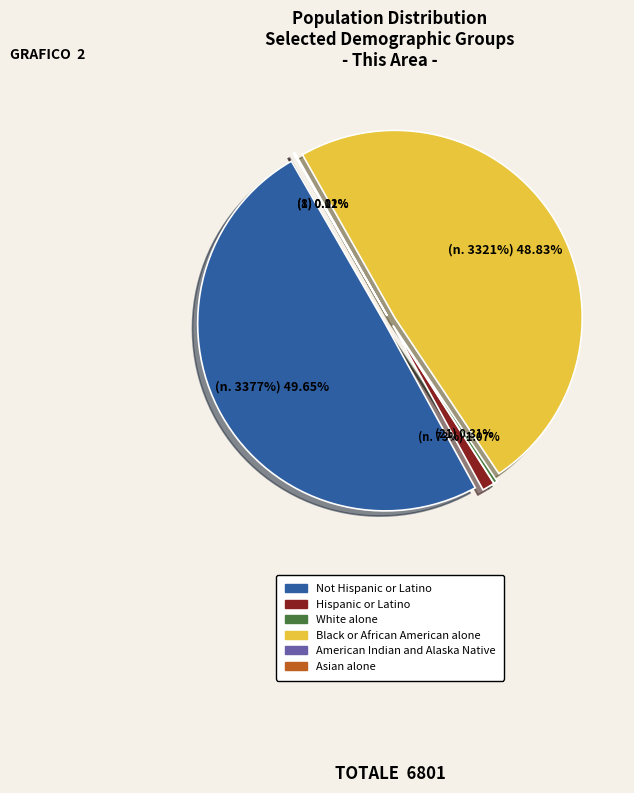

To the nearest percent, what is the average slice percentage?

17%